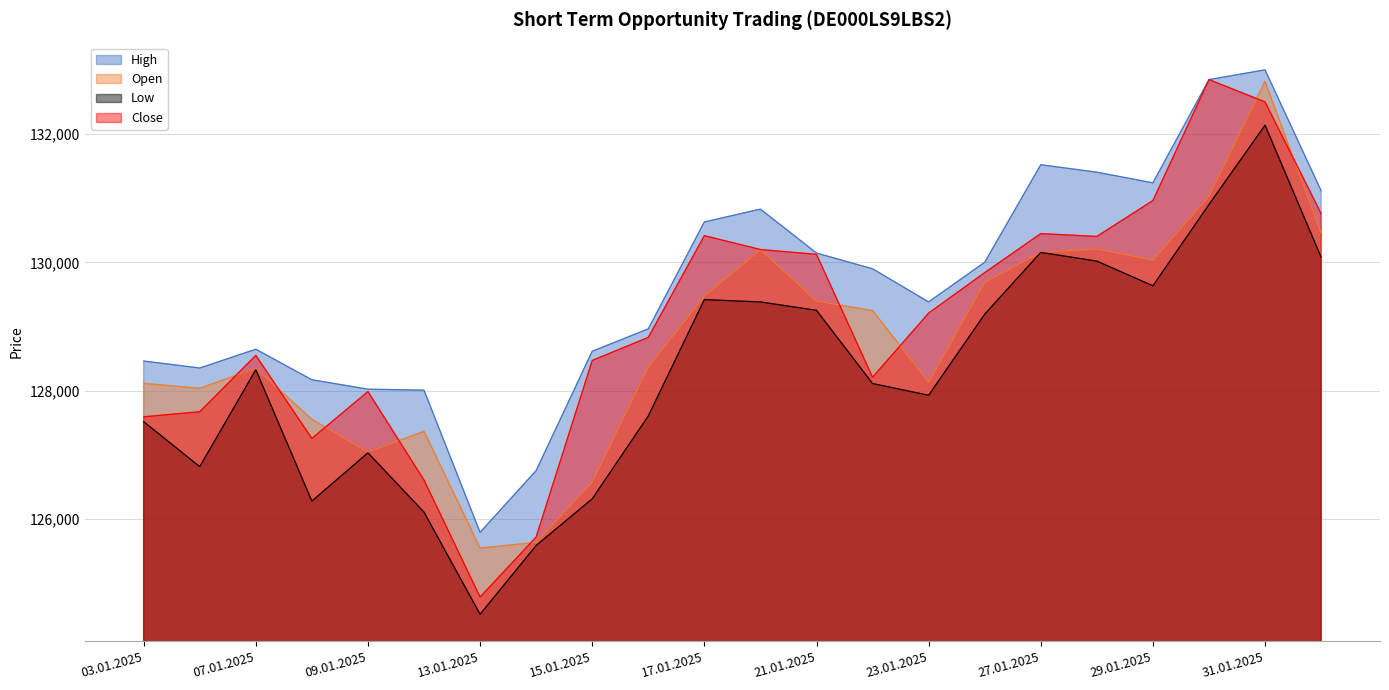

What is the label of the 5th point from the left?

09.01.2025